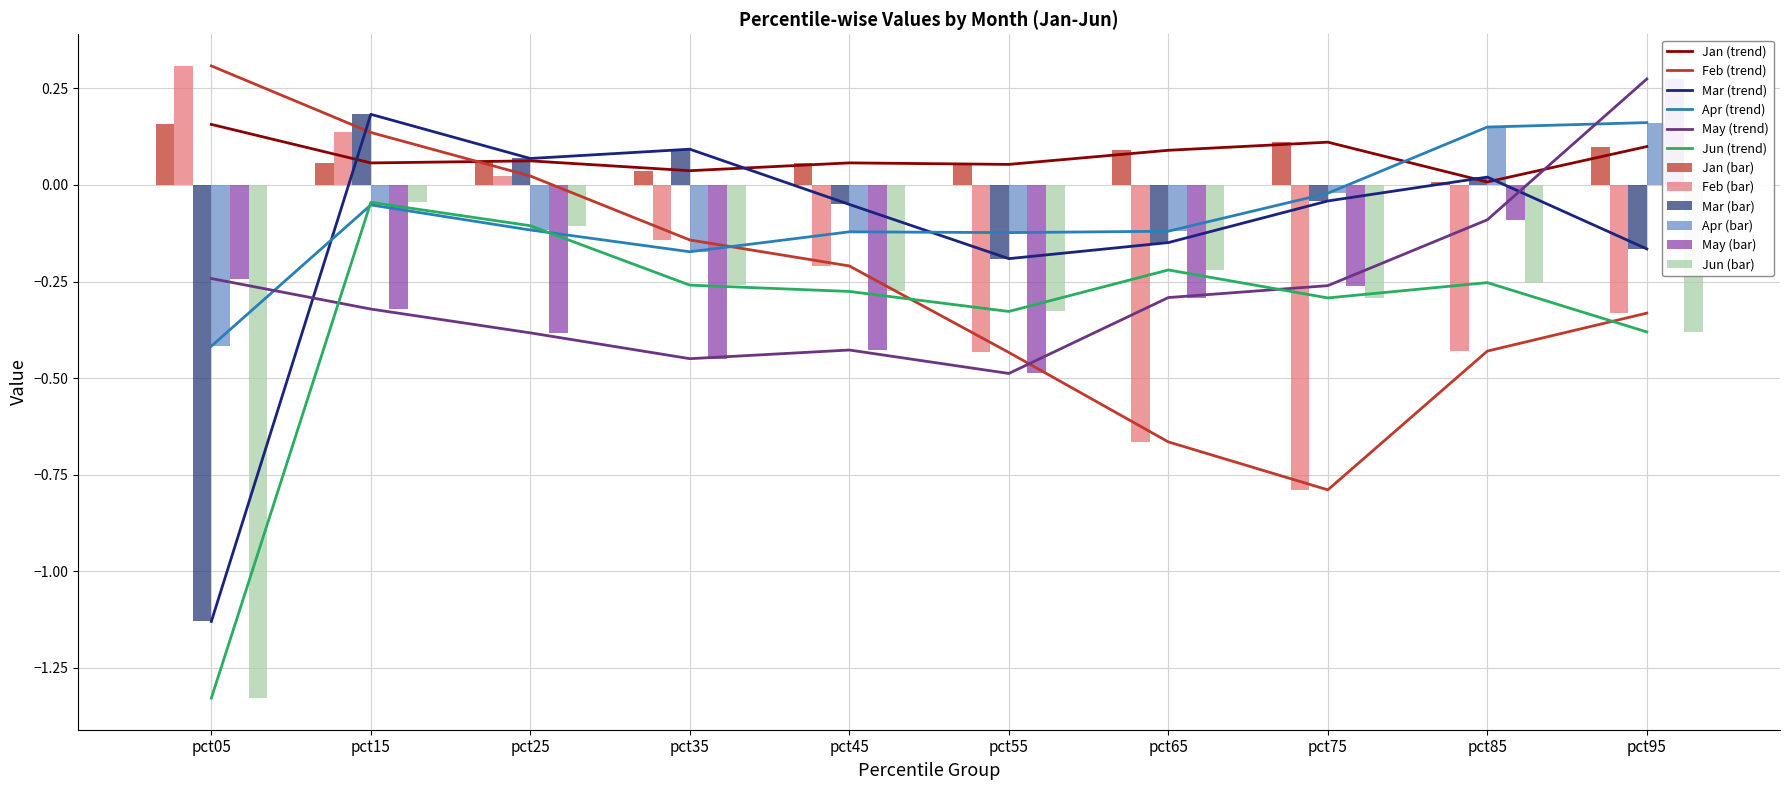

What is the total value across all series at pct75?

-1.3